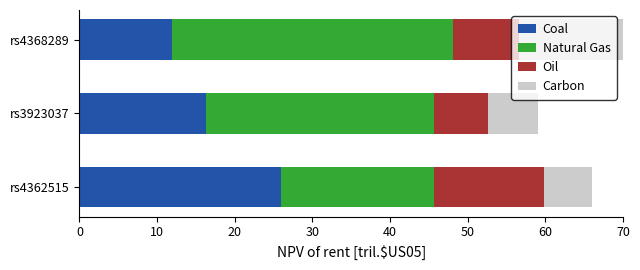

What are all the series names shown in the legend?

Coal, Natural Gas, Oil, Carbon